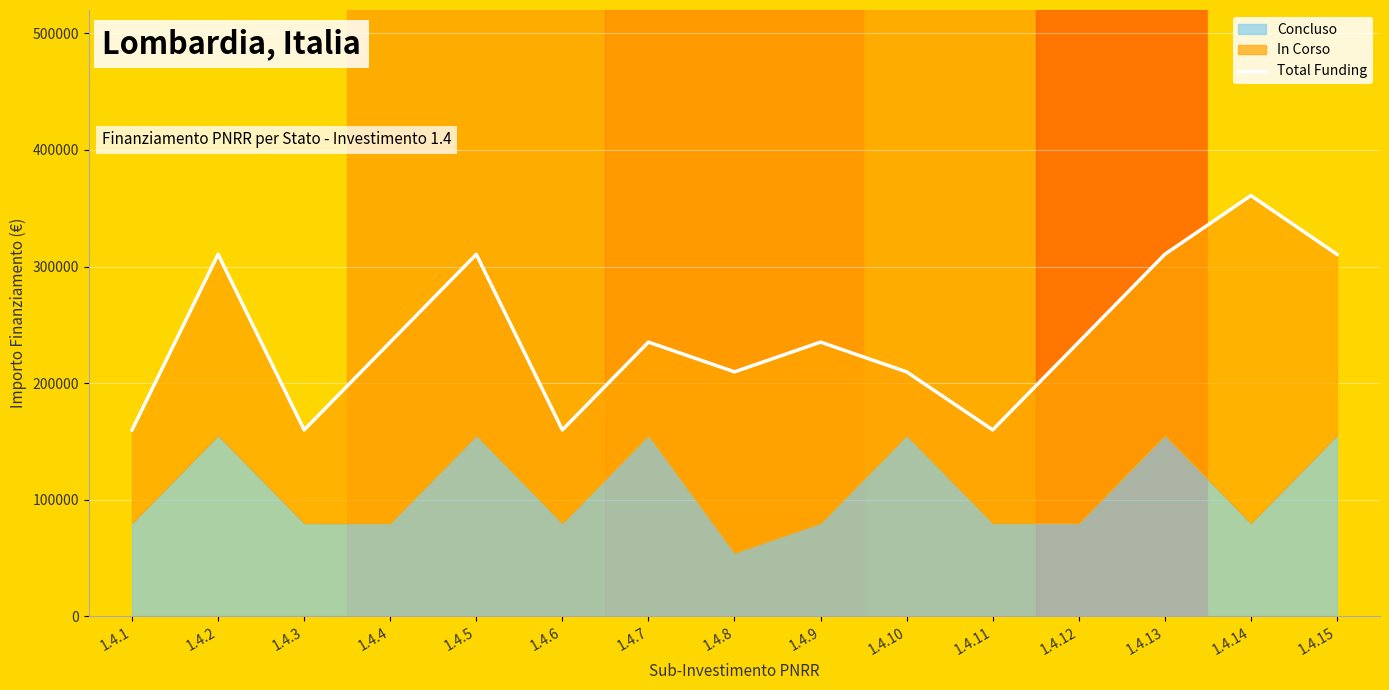

Between 1.4.5 and 1.4.13, which is larger?

1.4.5